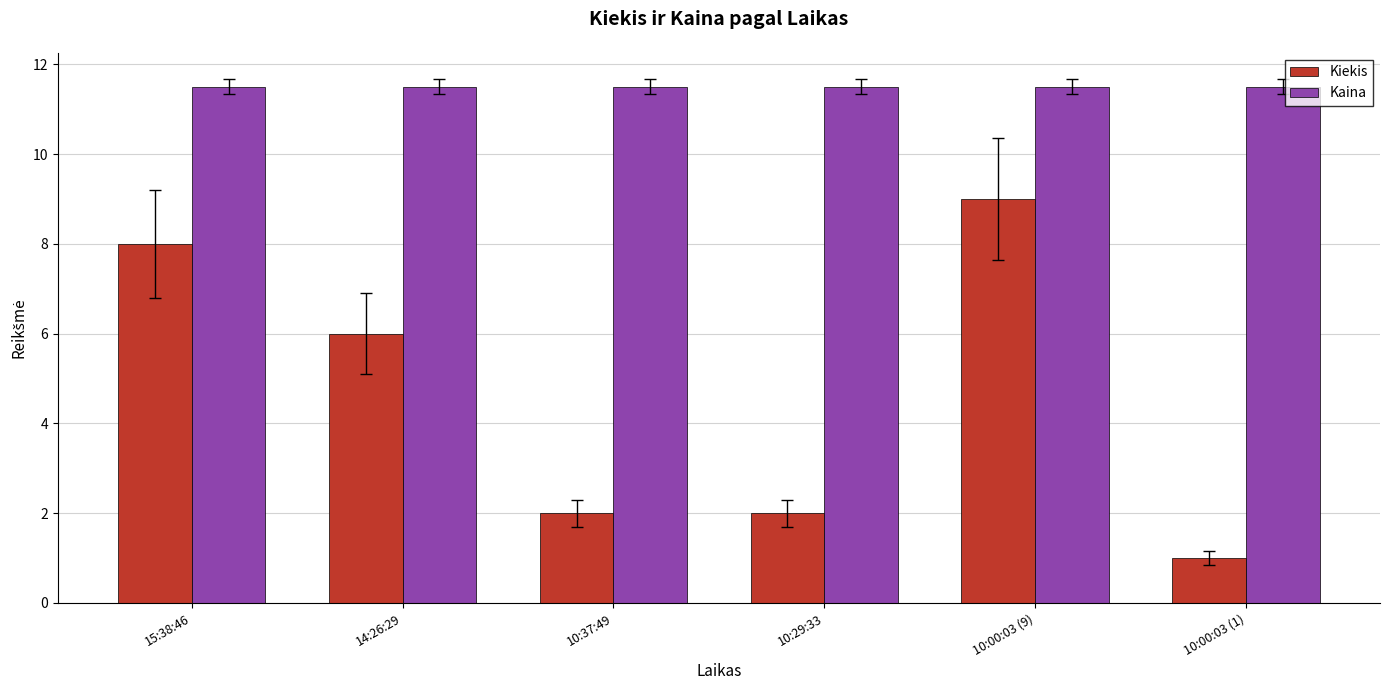

How many bars are there in each group?

2